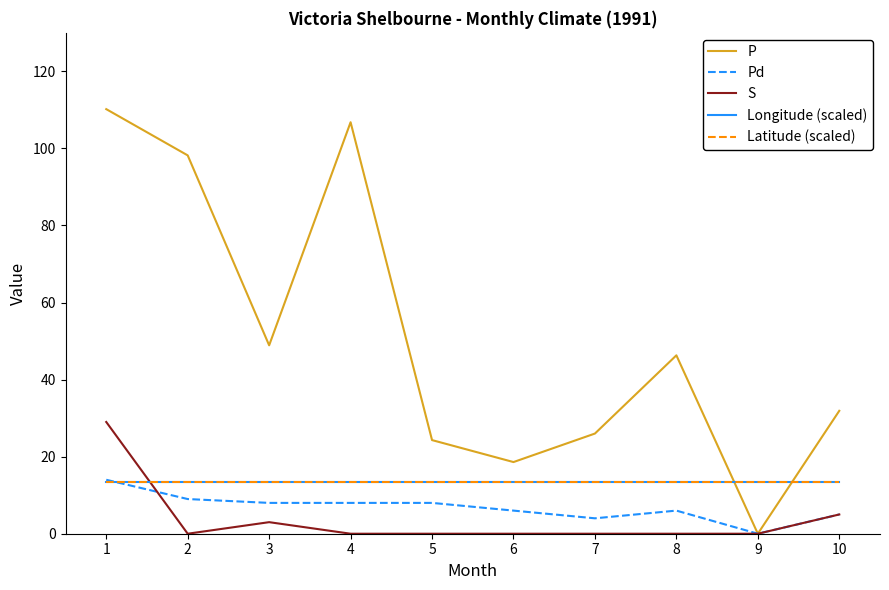

At which category does S reach its first local valley?

2